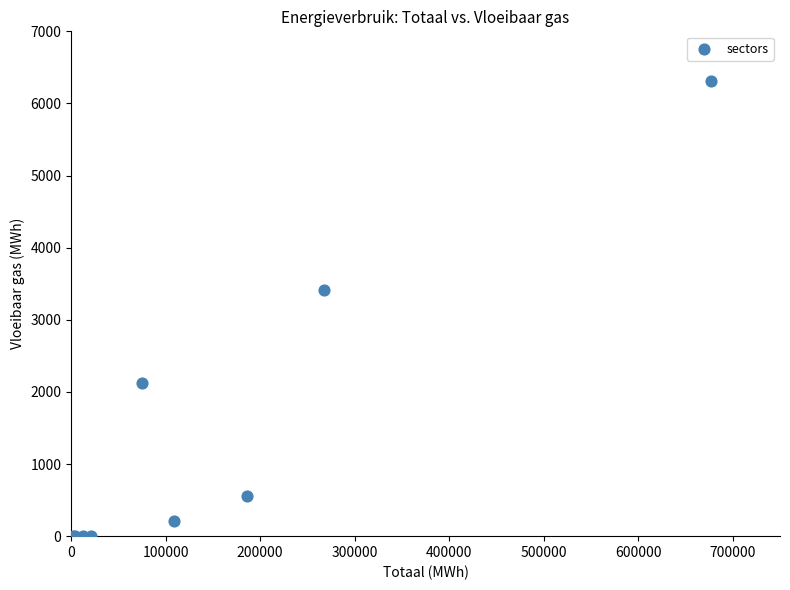

What Y value in the scatter plot is closest to 3158?

3419.2